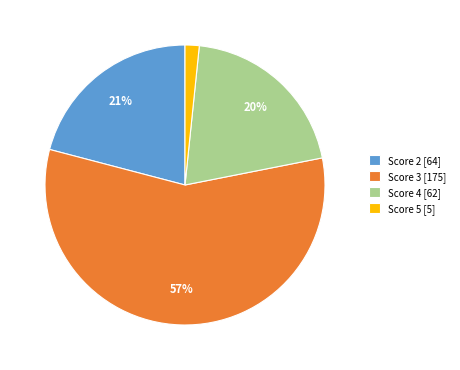

Does any single category account for the majority?

Yes